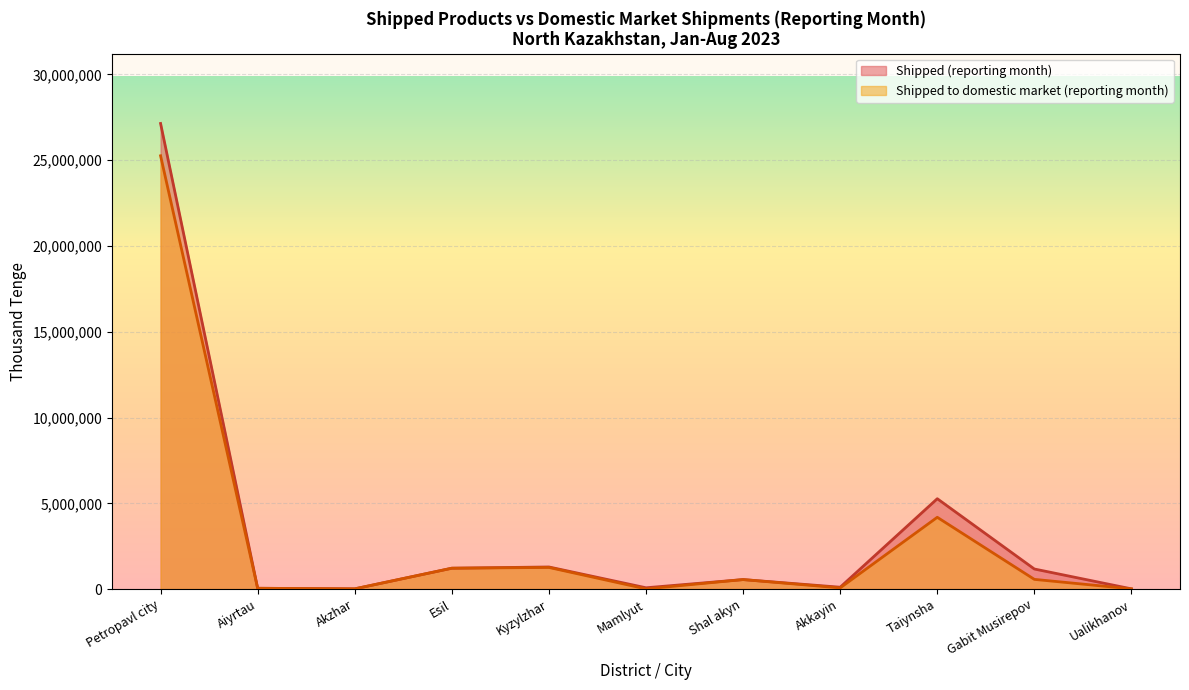

What is the minimum value shown in the chart?

11739